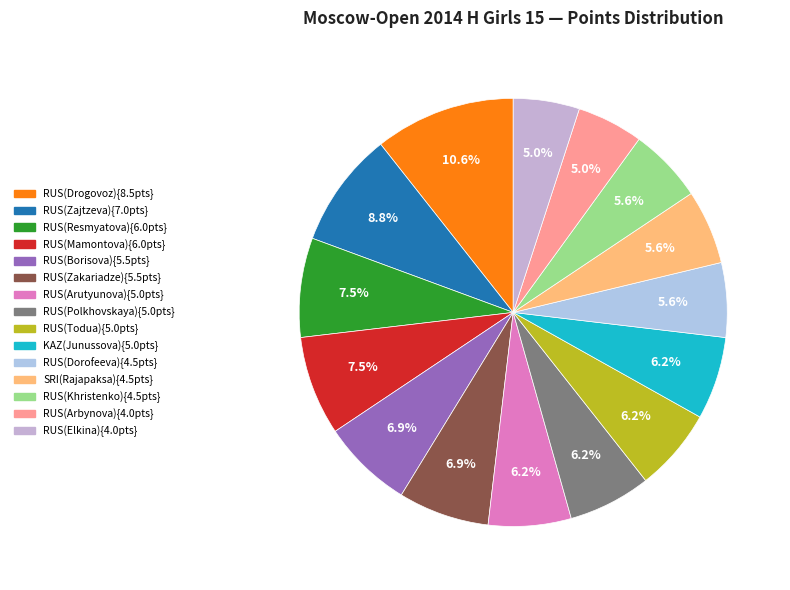

How many slices are in this pie chart?

15